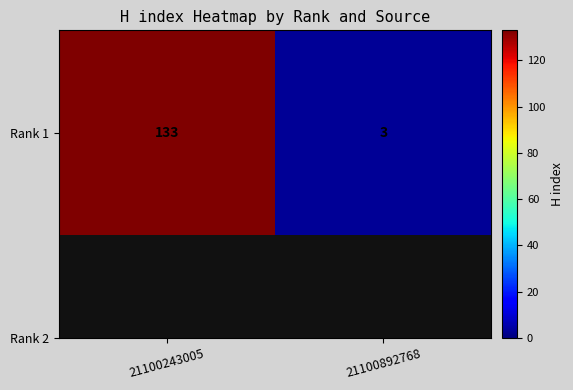

Count the values in the range 3 to 133.

2